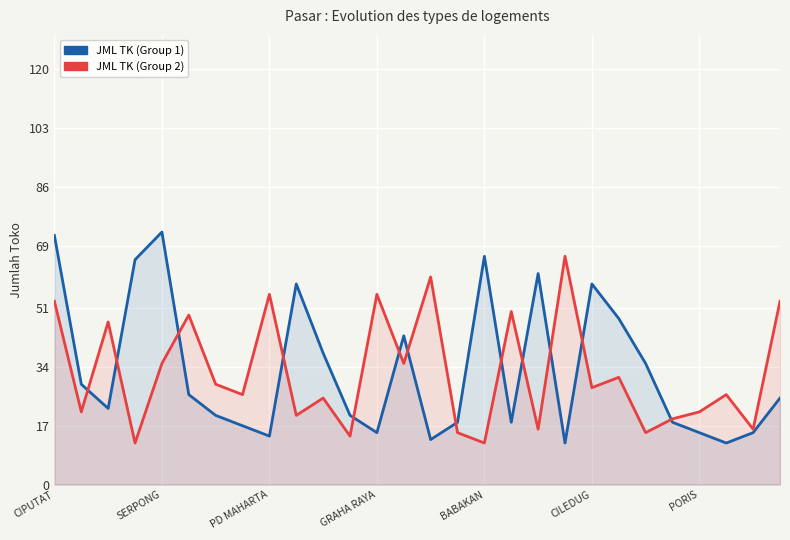

What is the difference between the JML TK (Group 1) values at 20 and 10?

20